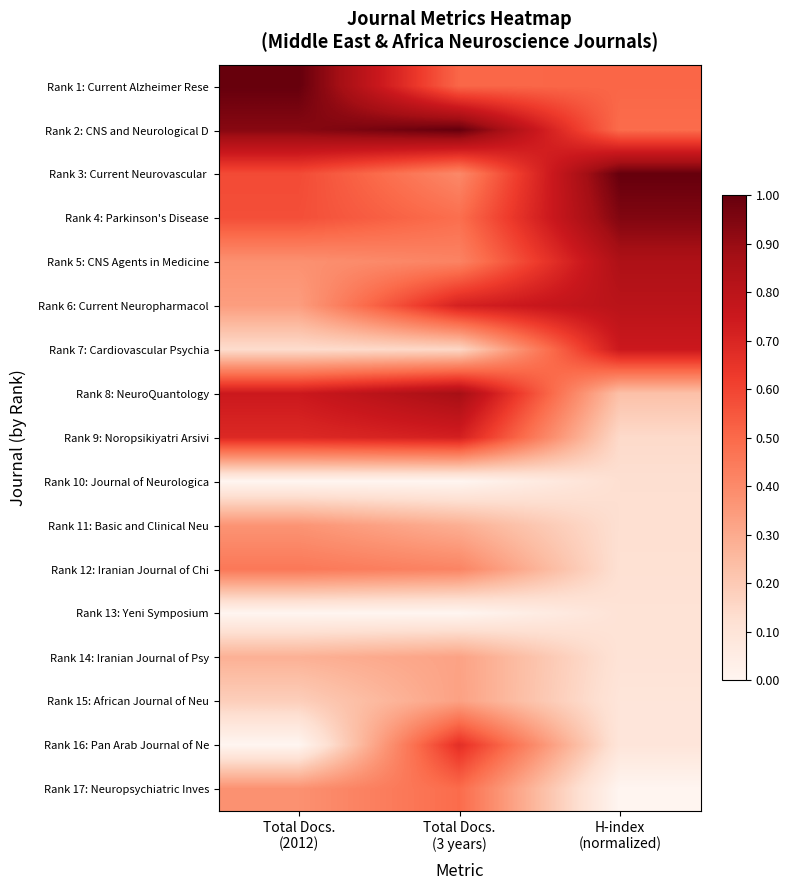

Count the number of data series in this chart.

17